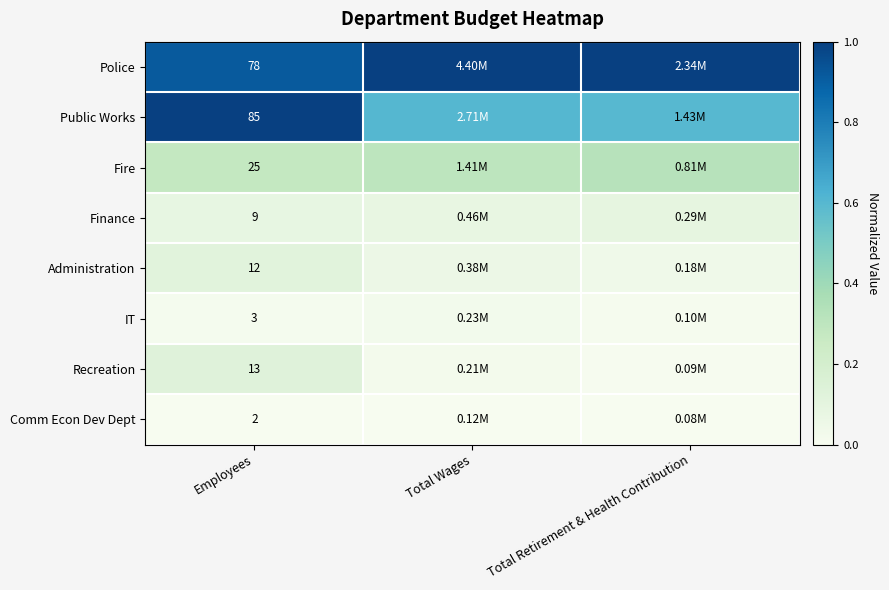

Rank the series at Employees from highest to lowest value.

Public Works, Police, Fire, Recreation, Administration, Finance, IT, Comm Econ Dev Dept